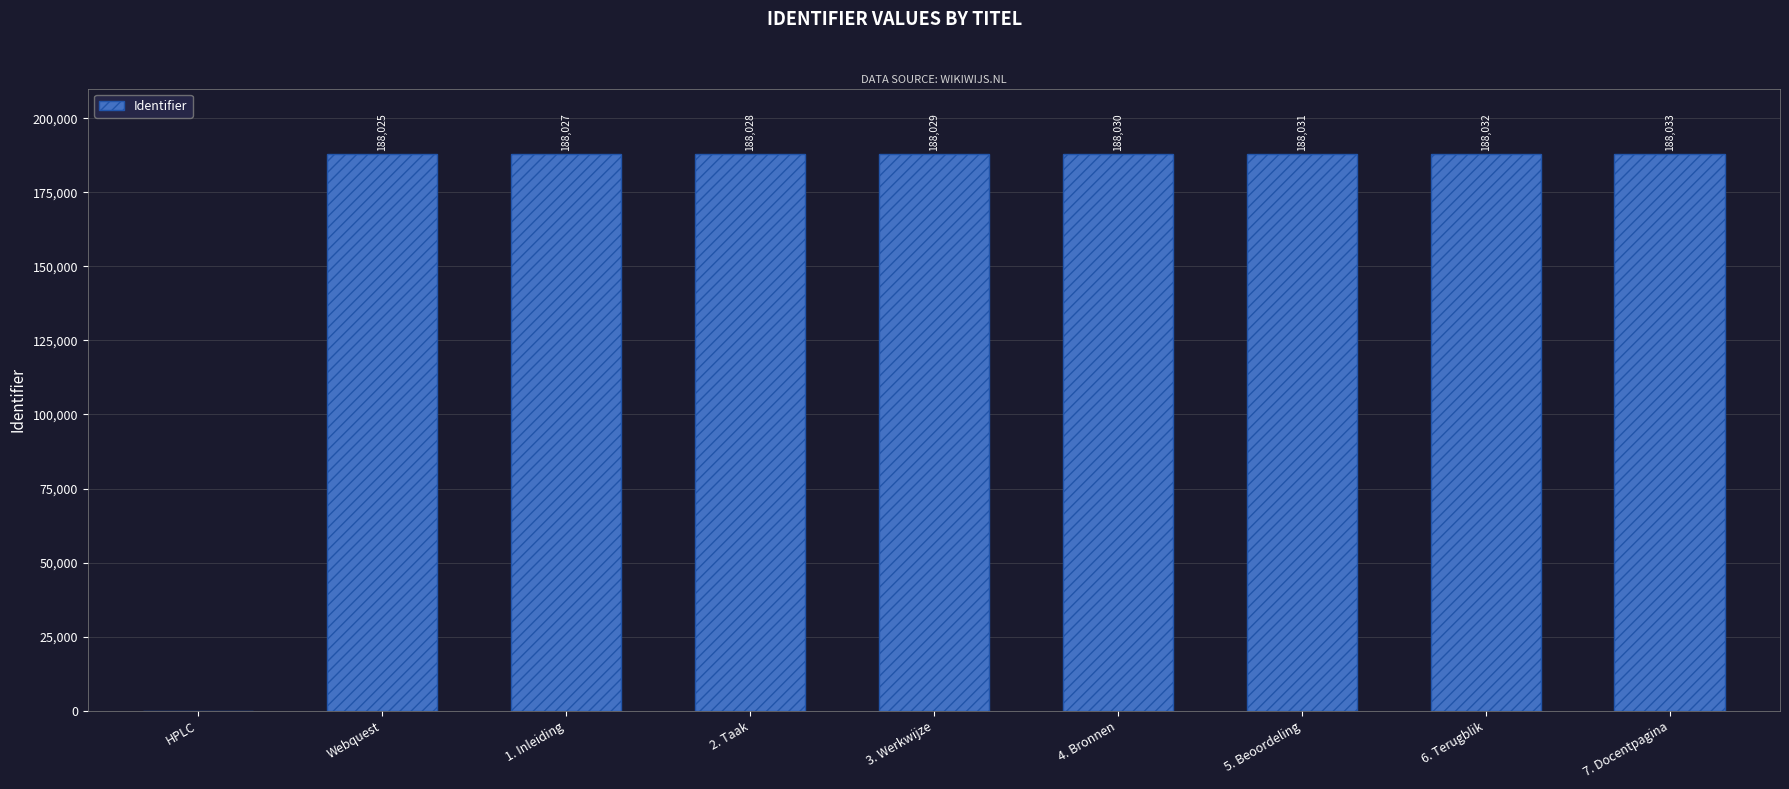

What is the change in value from Webquest to 3. Werkwijze?

+4